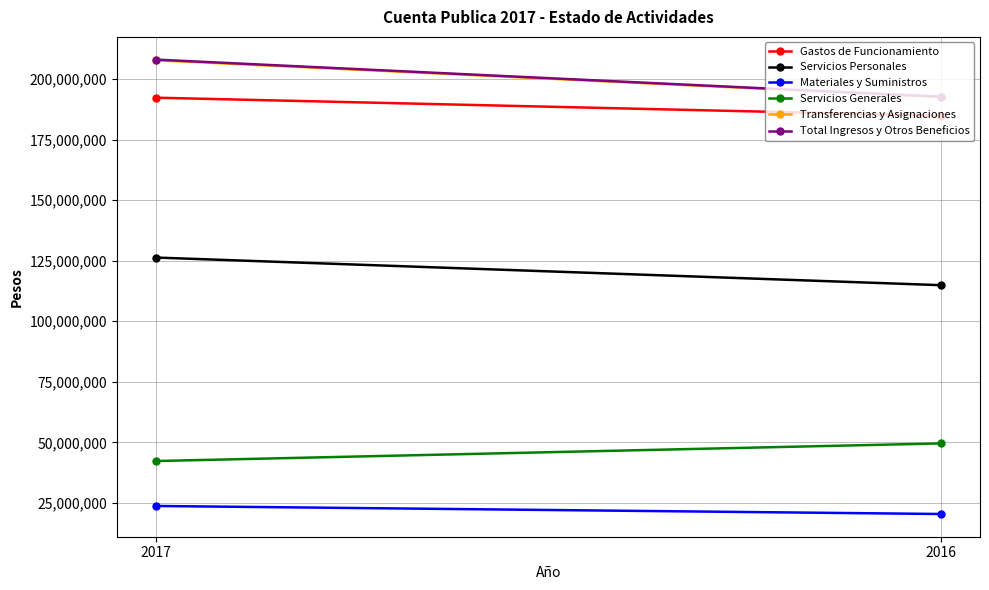

What is the greatest value displayed?

208015103